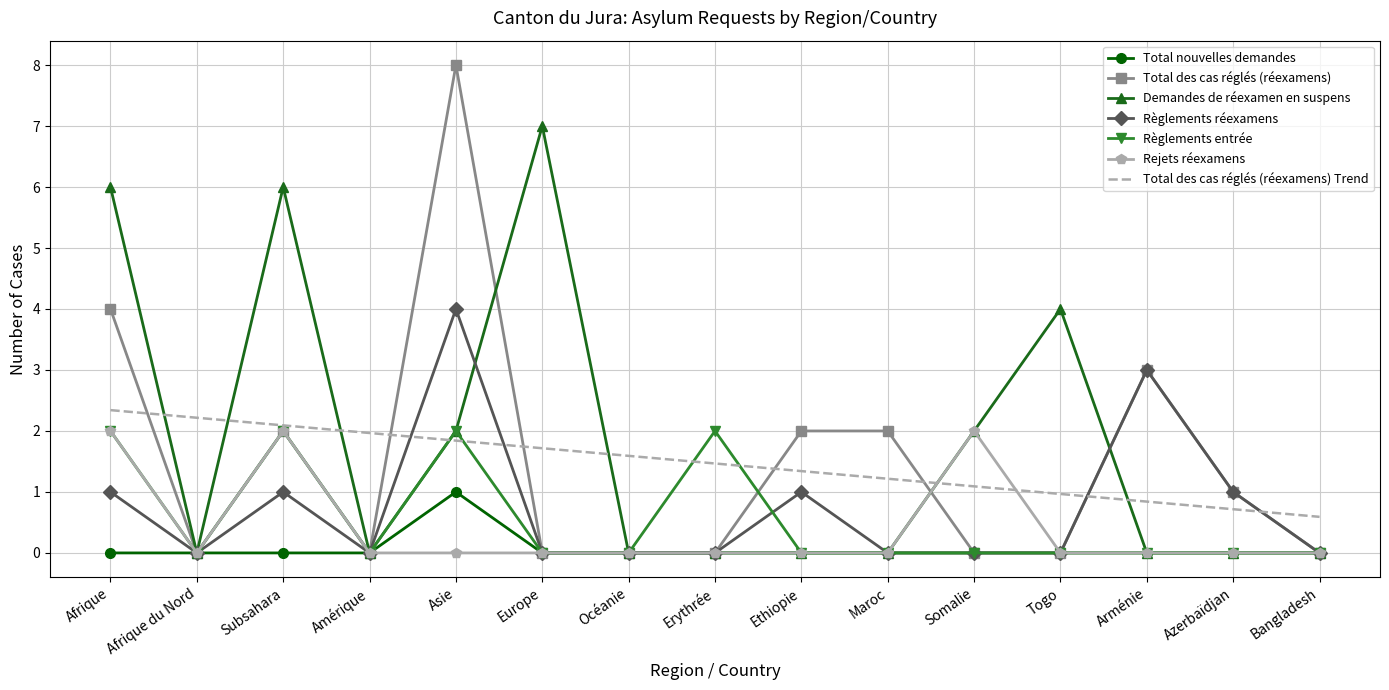

What is the average value of the Règlements entrée series?

0.5